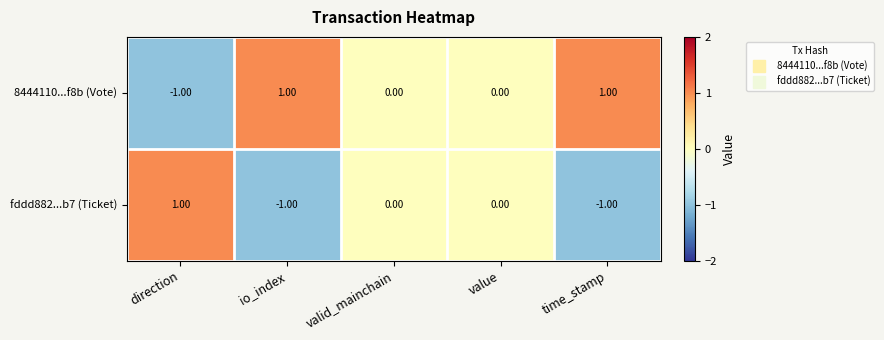

At io_index, list the series in order from smallest to largest.

fddd882...b7 (Ticket), 8444110...f8b (Vote)